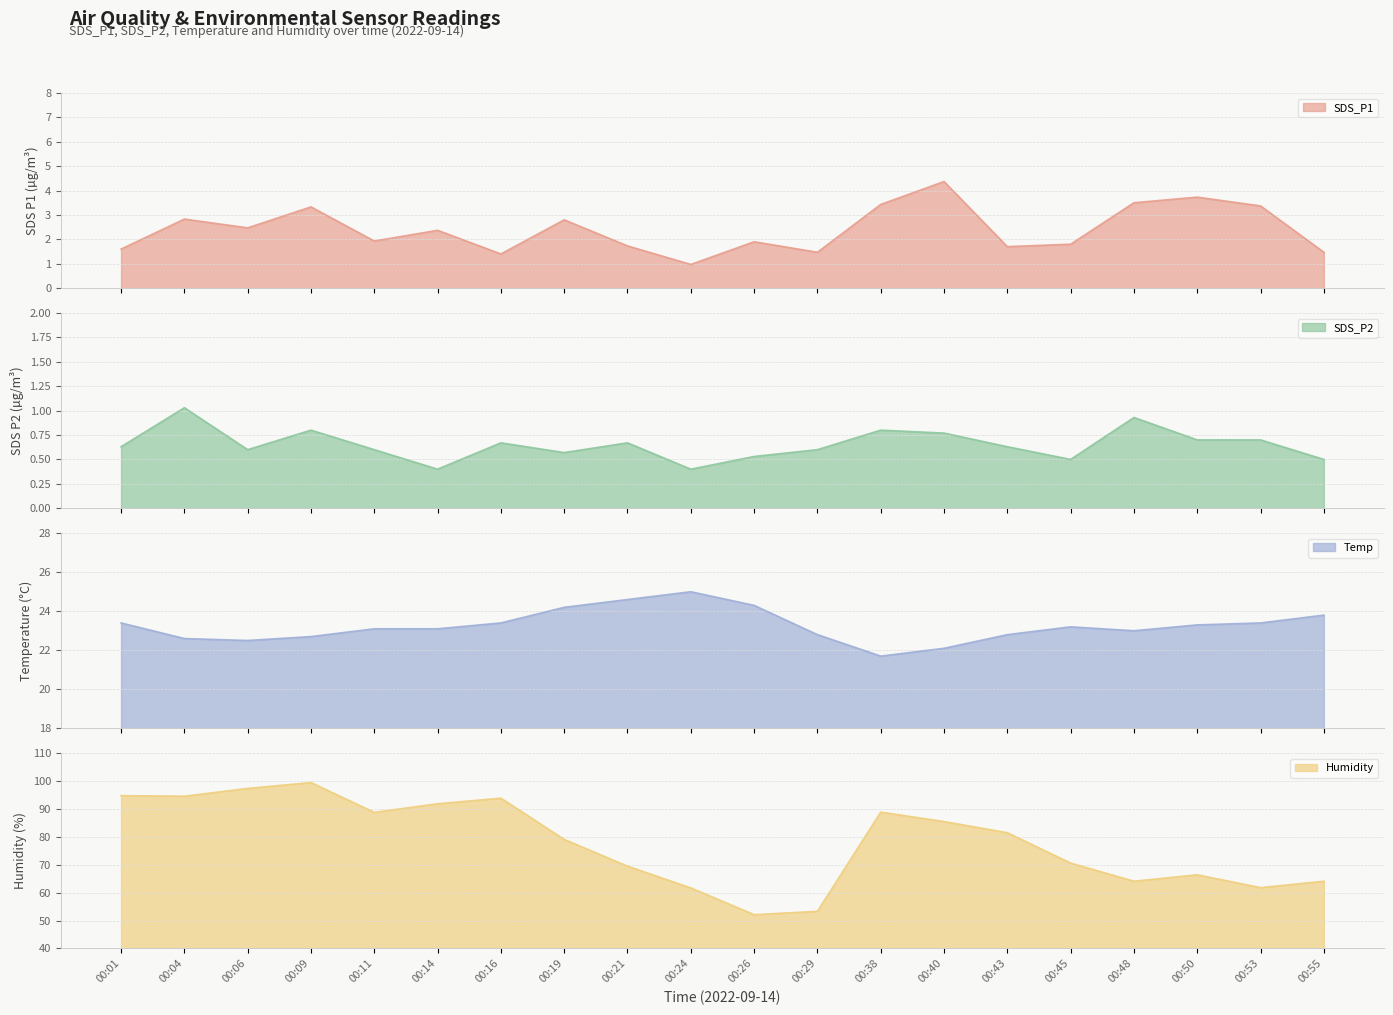

What is the total value across all series at 00:48?

91.5